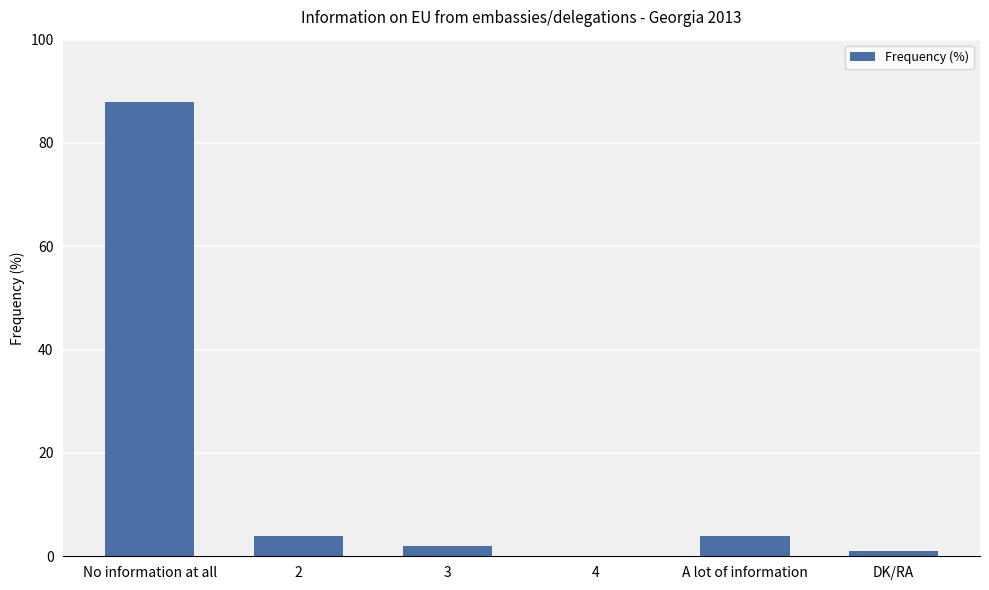

Read the value at No information at all.

88